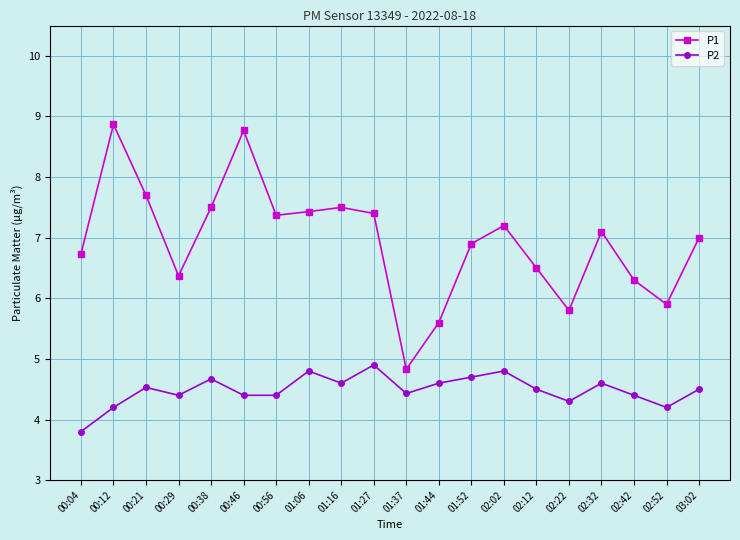

What is the difference between the maximum and minimum values in the P2 series?

1.1